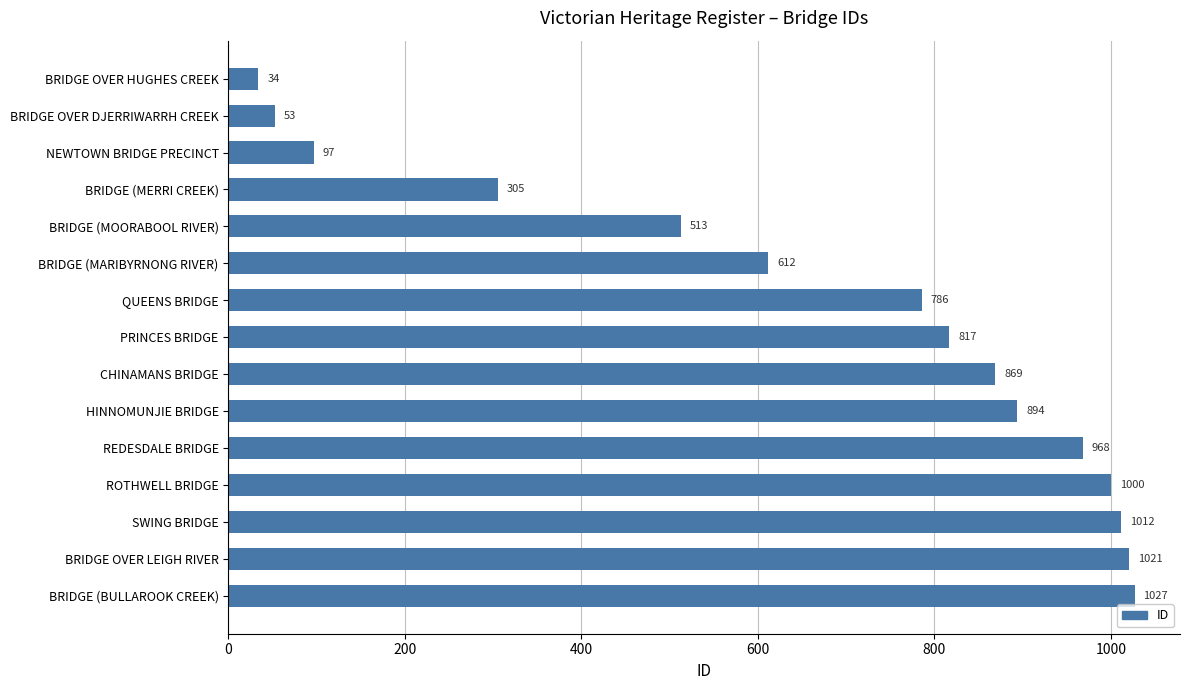

Approximately how many times larger is the value at BRIDGE (BULLAROOK CREEK) compared to BRIDGE OVER LEIGH RIVER?

1.0